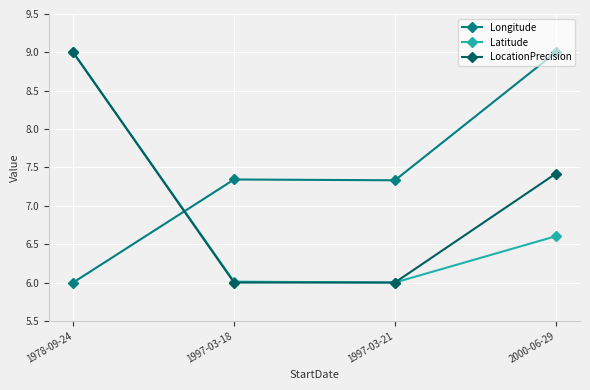

What is the total value across all series at 1997-03-21?

19.3